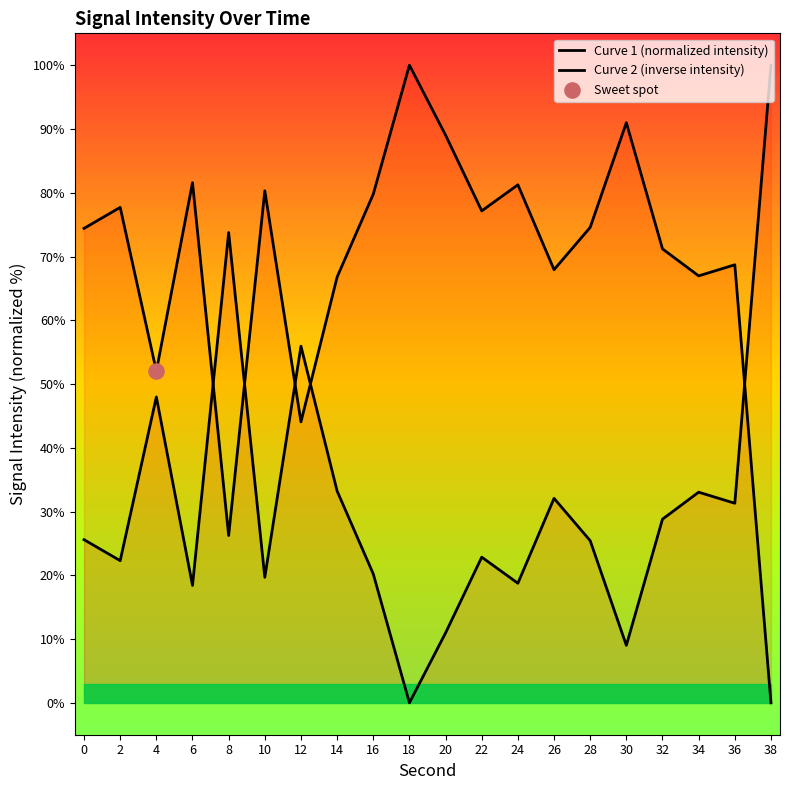

What is the change in value from 20 to 26?

-21.1